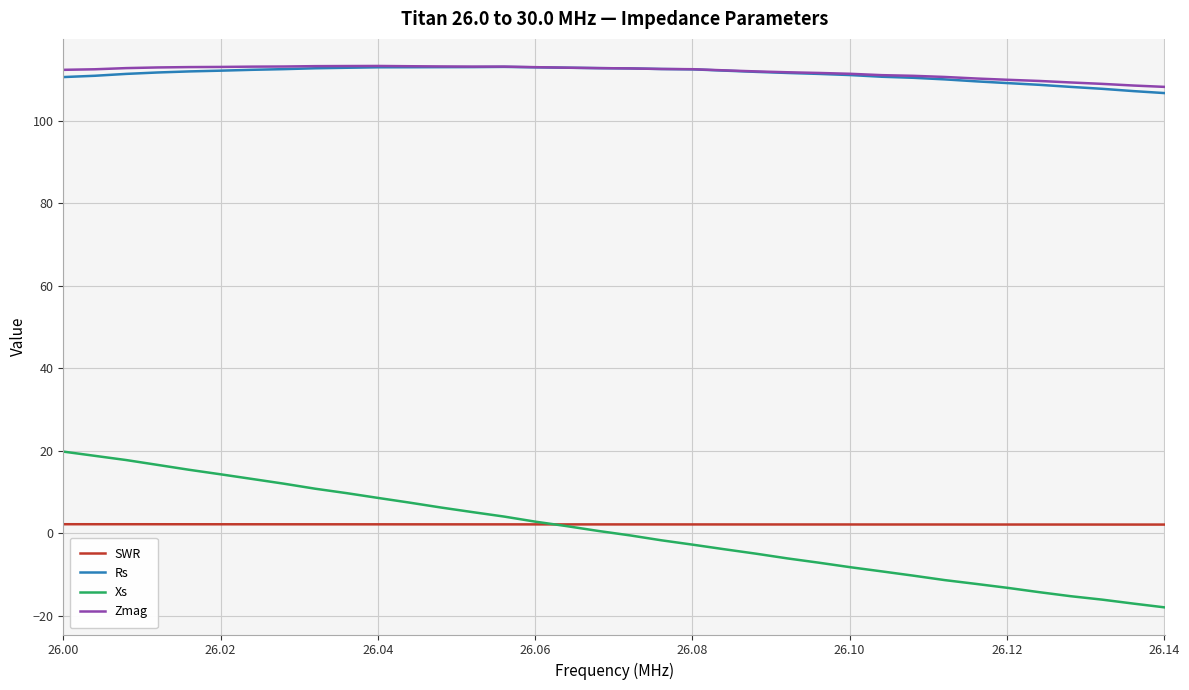

True or false: Zmag and Xs cross at least once.

False